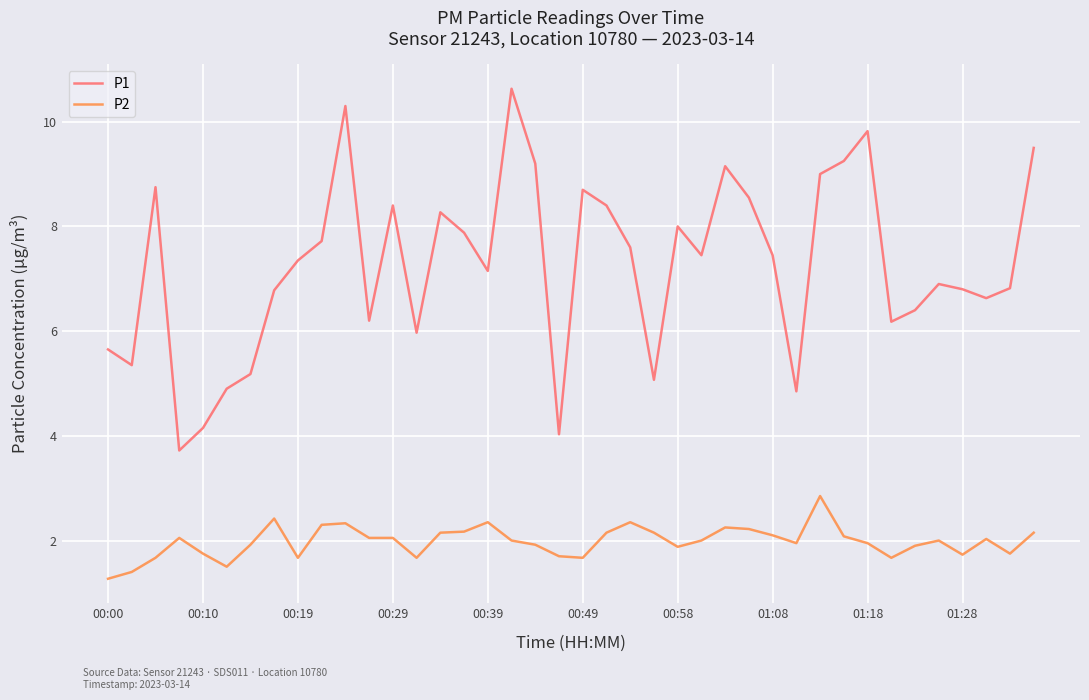

What is the minimum value for P2?

1.3